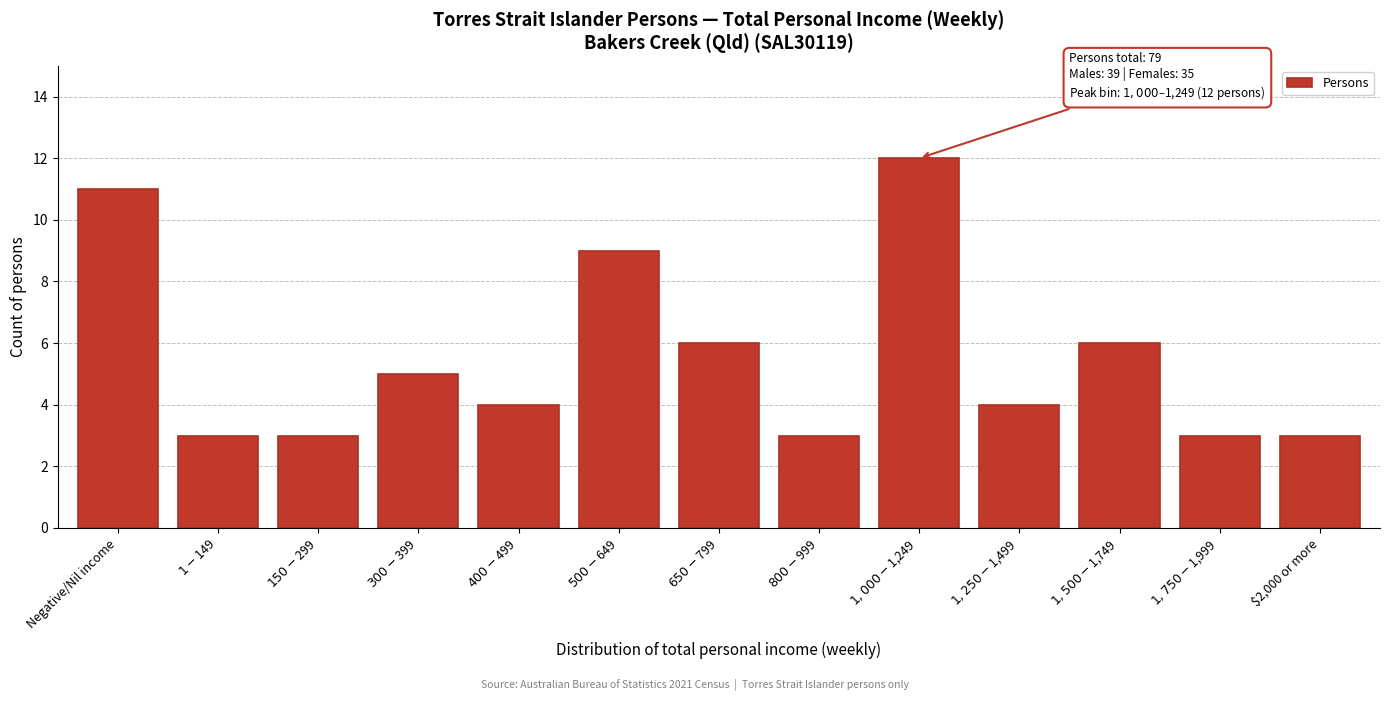

Reading left to right, list all the values displayed in this chart.

11	3	3	5	4	9	6	3	12	4	6	3	3